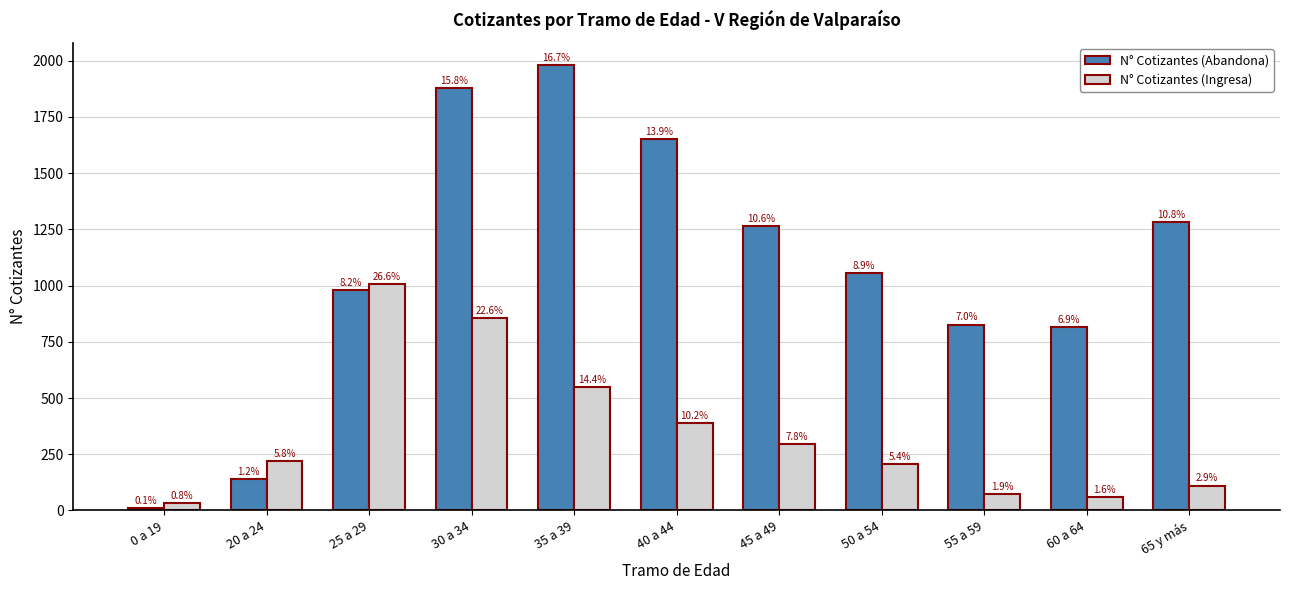

Are the bars horizontal?

No